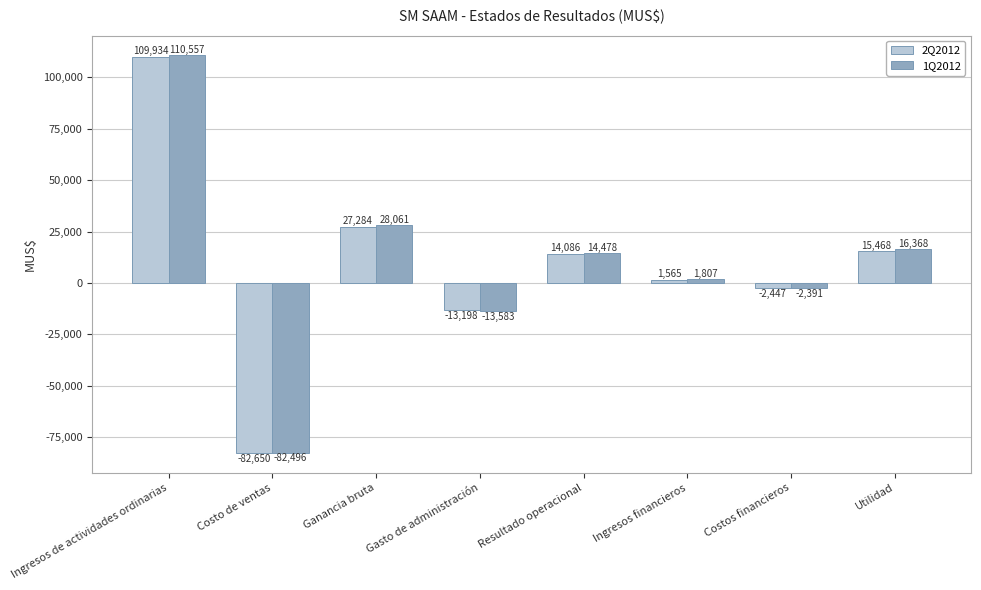

What is the difference between the maximum and minimum values in the 2Q2012 series?

192584.0